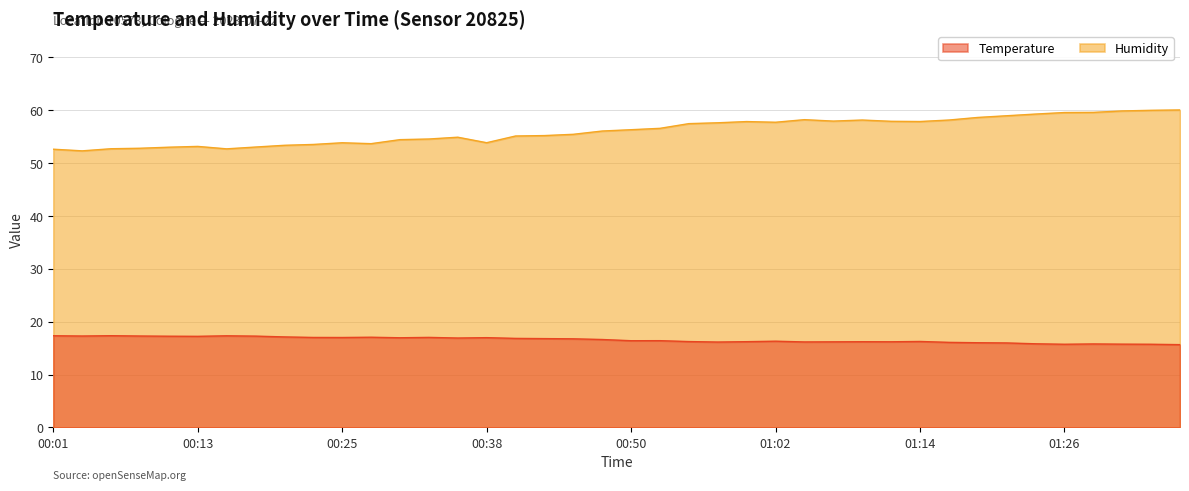

Reading right to left, transcribe all the data shown in this chart.

Temperature: 01:36=15.7	01:34=15.7	01:31=15.8	01:29=15.8	01:26=15.7	01:24=15.8	01:22=16.0	01:19=16.0	01:17=16.1	01:14=16.3	01:12=16.2	01:09=16.2	01:07=16.2	01:04=16.2	01:02=16.3	00:59=16.2	00:57=16.2	00:55=16.2	00:52=16.4	00:50=16.4	00:47=16.6	00:45=16.8	00:42=16.8	00:40=16.9	00:38=17.0	00:35=16.9	00:33=17.0	00:30=17.0	00:28=17.1	00:25=17.0	00:23=17.0	00:20=17.1	00:18=17.3	00:16=17.3	00:13=17.2	00:11=17.3	00:08=17.3	00:06=17.4	00:03=17.3	00:01=17.4
Humidity: 01:36=60.1	01:34=60.0	01:31=59.9	01:29=59.6	01:26=59.6	01:24=59.3	01:22=59.0	01:19=58.6	01:17=58.2	01:14=57.9	01:12=57.9	01:09=58.2	01:07=58.0	01:04=58.2	01:02=57.7	00:59=57.9	00:57=57.6	00:55=57.5	00:52=56.6	00:50=56.3	00:47=56.1	00:45=55.5	00:42=55.2	00:40=55.1	00:38=53.9	00:35=54.9	00:33=54.6	00:30=54.5	00:28=53.7	00:25=53.9	00:23=53.5	00:20=53.4	00:18=53.0	00:16=52.7	00:13=53.2	00:11=53.0	00:08=52.8	00:06=52.7	00:03=52.3	00:01=52.6